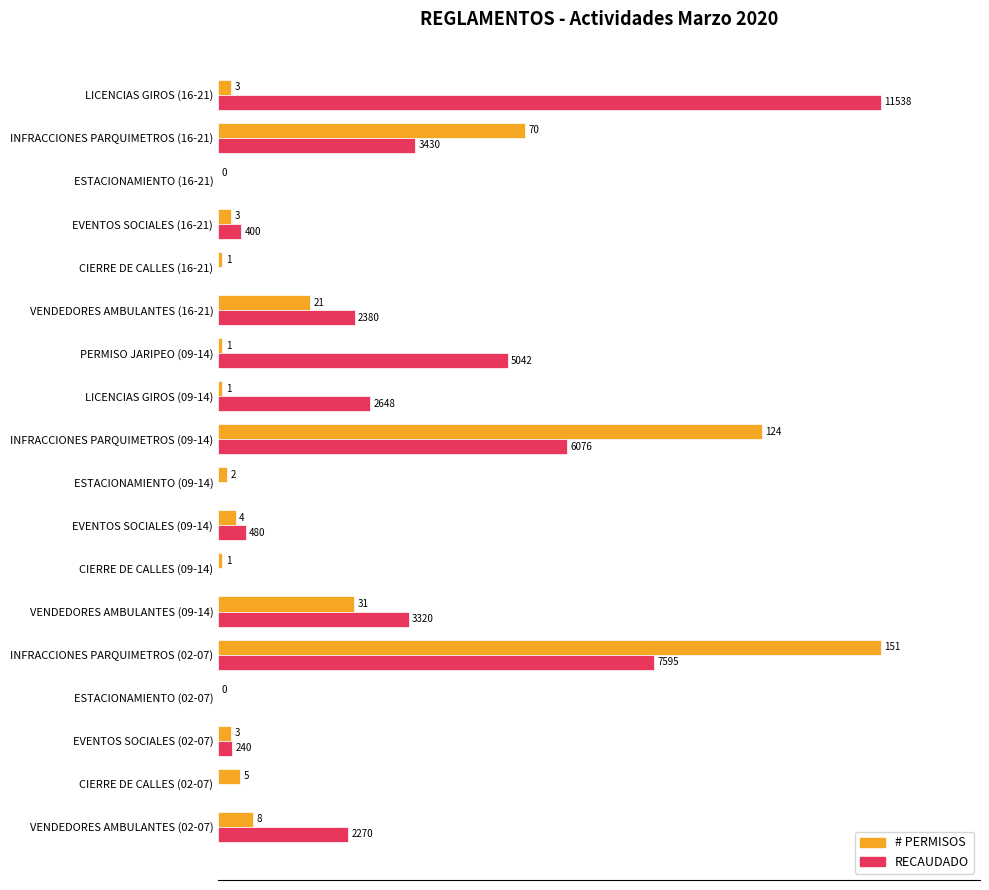

What are all the series names shown in the legend?

# PERMISOS, RECAUDADO